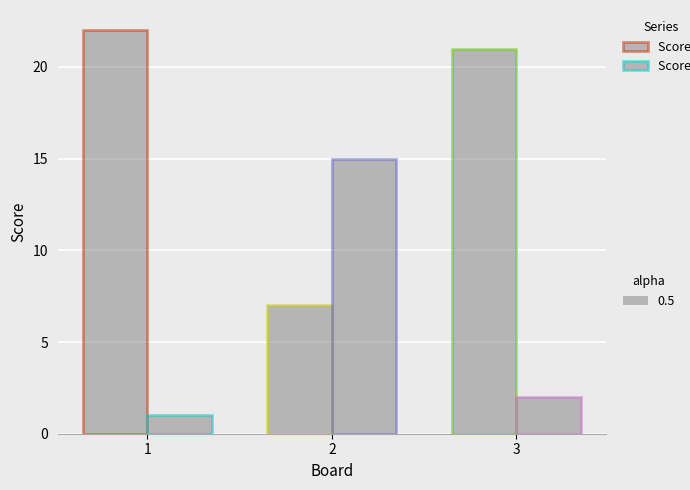

At which category is the sum across all series the highest?

1